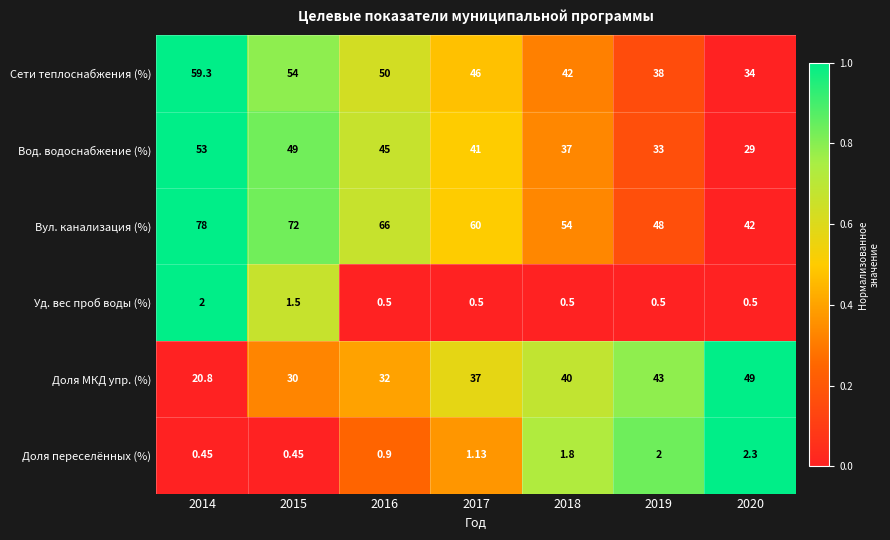

Which series has the largest total across all categories?

Вул. канализация (%)